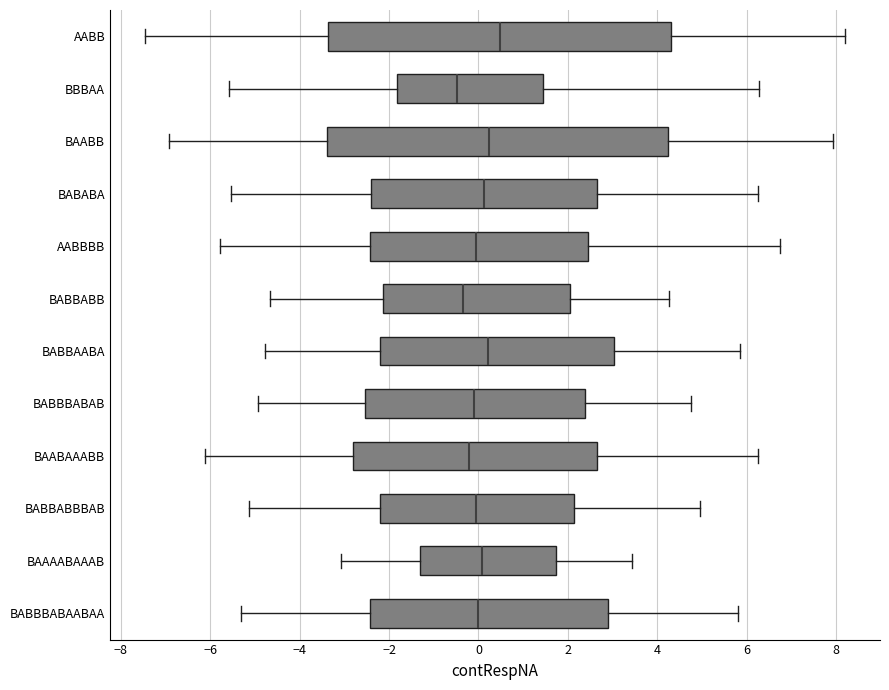

Reading bottom to top, transcribe this box plot: for each box, give where its median line is, the range the box spans, and where its two whiskers end, as read against the x-axis. The values are not printed on the chart, so give them approximately, as read against the axis.

BABBBABAABAA: median 0.0, box -2.4 to 3.0, whiskers -5.4 to 5.8
BAAAABAAAB: median 0.0, box -1.4 to 1.8, whiskers -3.0 to 3.4
BABBABBBAB: median 0.0, box -2.2 to 2.2, whiskers -5.2 to 5.0
BAABAAABB: median -0.2, box -2.8 to 2.6, whiskers -6.2 to 6.2
BABBBABAB: median 0.0, box -2.6 to 2.4, whiskers -5.0 to 4.8
BABBAABA: median 0.2, box -2.2 to 3.0, whiskers -4.8 to 5.8
BABBABB: median -0.4, box -2.2 to 2.0, whiskers -4.6 to 4.2
AABBBB: median 0.0, box -2.4 to 2.4, whiskers -5.8 to 6.8
BABABA: median 0.2, box -2.4 to 2.6, whiskers -5.6 to 6.2
BAABB: median 0.2, box -3.4 to 4.2, whiskers -7.0 to 8.0
BBBAA: median -0.4, box -1.8 to 1.4, whiskers -5.6 to 6.2
AABB: median 0.4, box -3.4 to 4.4, whiskers -7.4 to 8.2